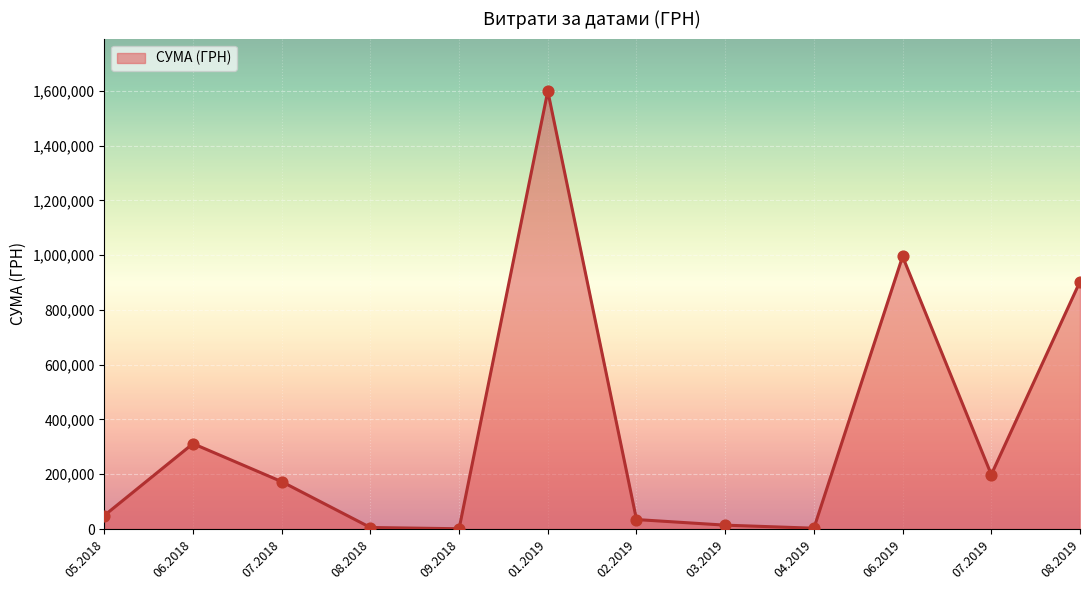

Approximately how many times larger is the value at 01.2019 compared to 08.2019?

1.8